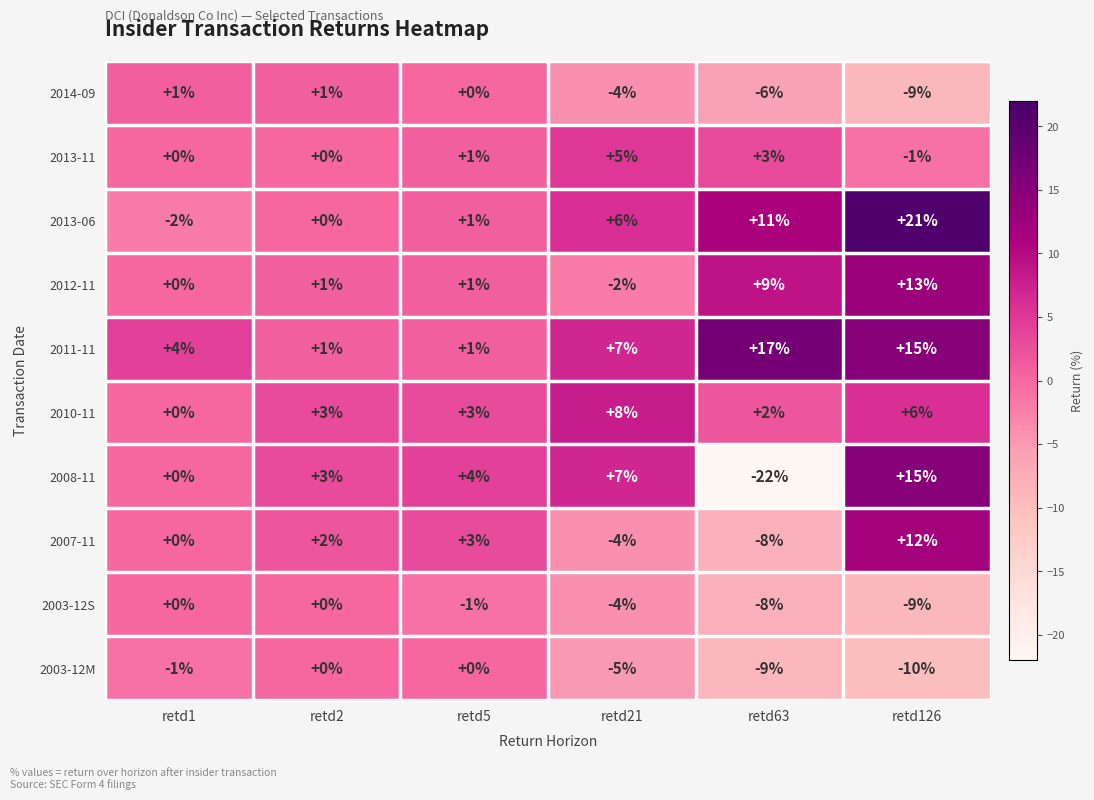

True or false: 2013-06 has a value of 0 at retd2.

True